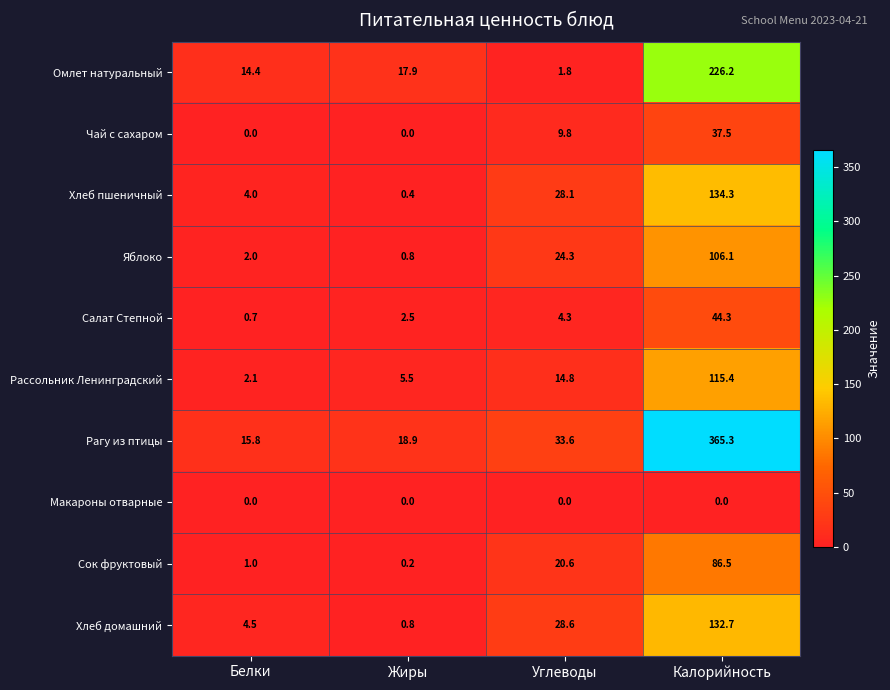

List the series in order of their peak value, lowest first.

Макароны отварные, Чай с сахаром, Салат Степной, Сок фруктовый, Яблоко, Рассольник Ленинградский, Хлеб домашний, Хлеб пшеничный, Омлет натуральный, Рагу из птицы